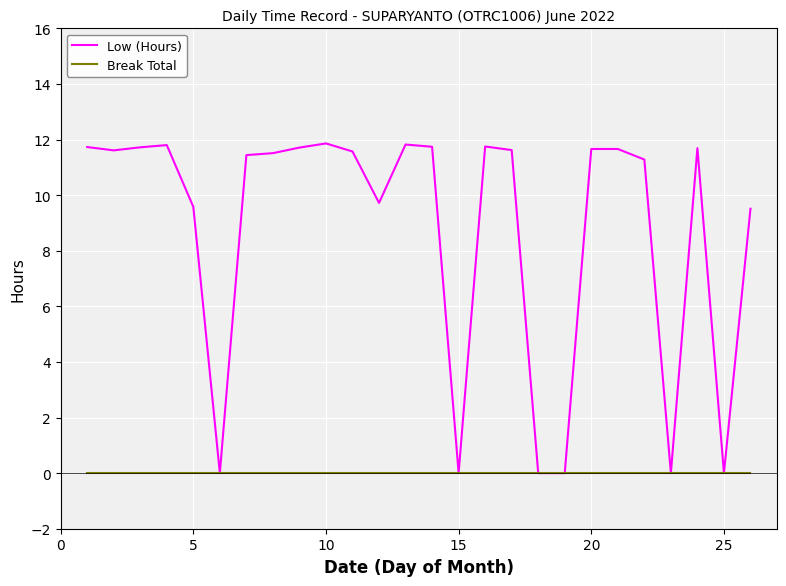

Rank the series by their maximum value, from highest to lowest.

Low (Hours), Break Total